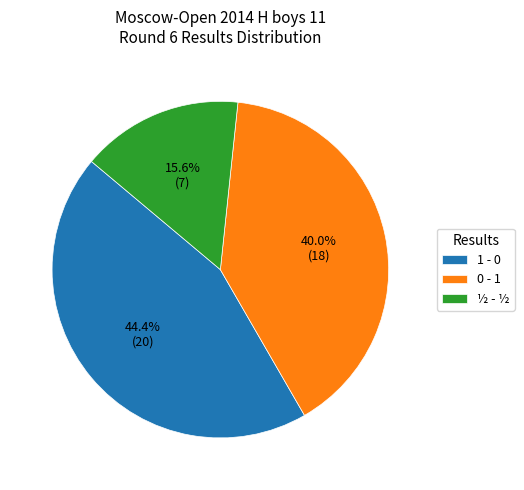

To the nearest percent, what is the difference between the largest and smallest slice percentages?

29%